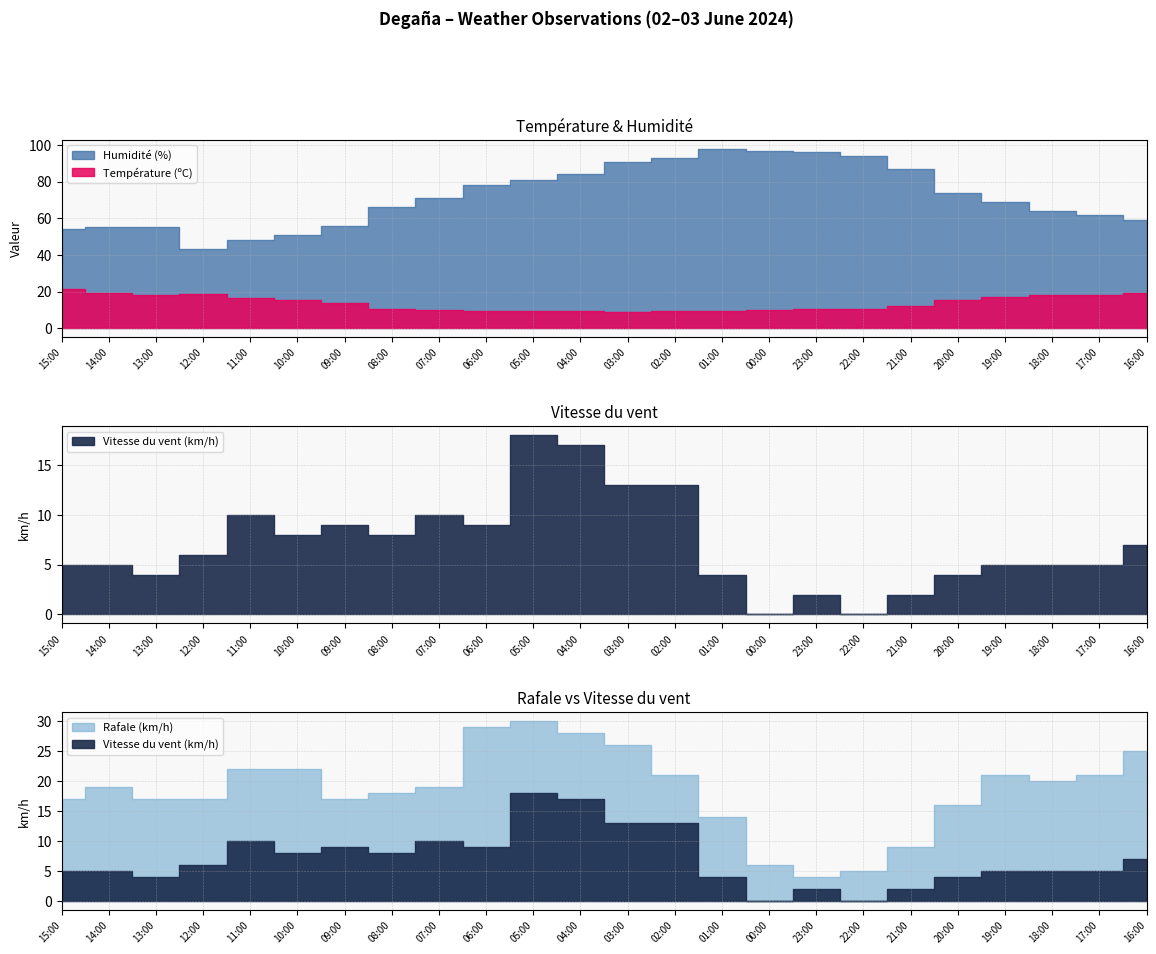

At how many categories does at least one series exceed 30?

24